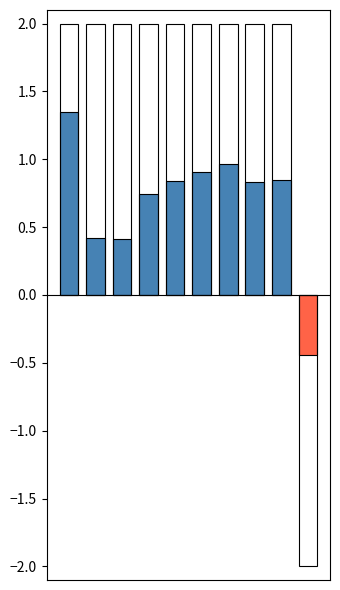

Reading left to right, extract all data points from this chart.

1.3	0.4	0.4	0.7	0.8	0.9	1.0	0.8	0.8	-0.4